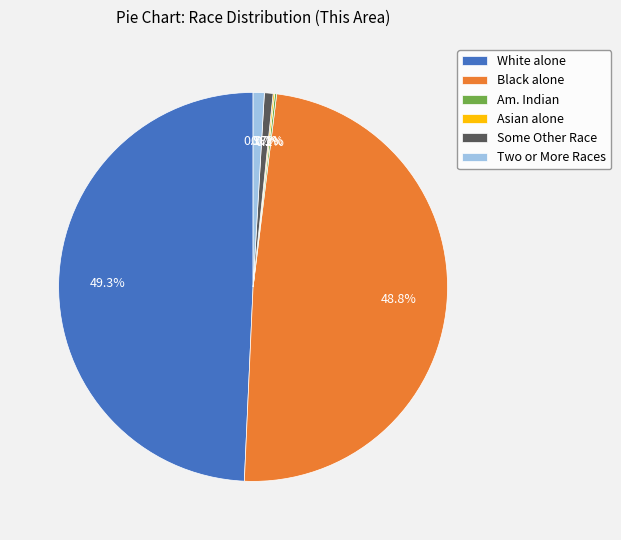

To the nearest percent, what portion does Two or More Races represent?

1%